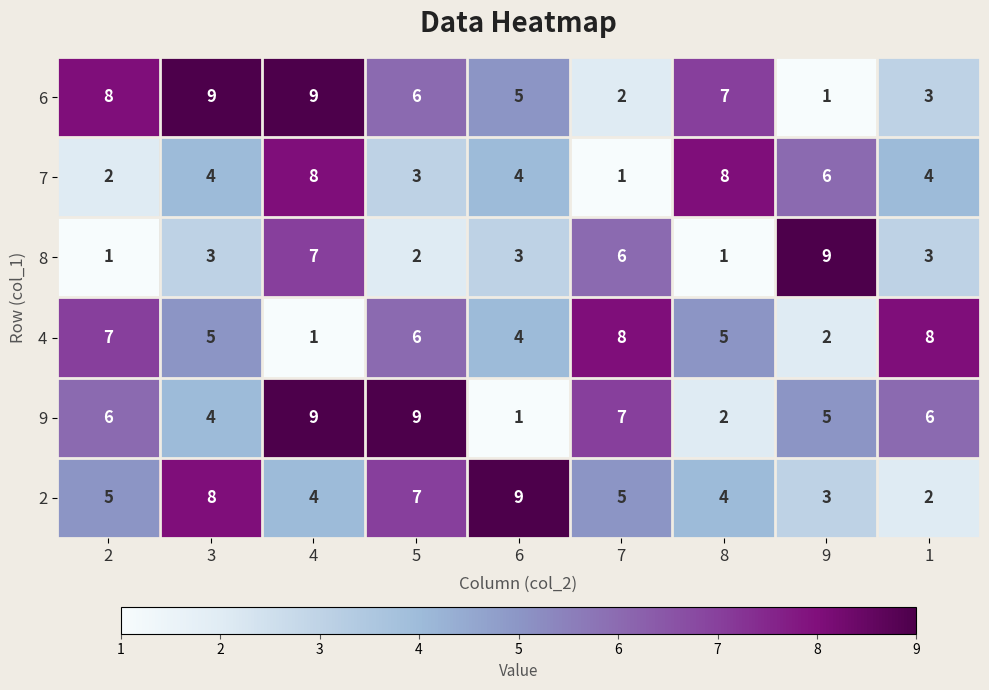

Rank the series at 9 from lowest to highest value.

6, 4, 2, 9, 7, 8